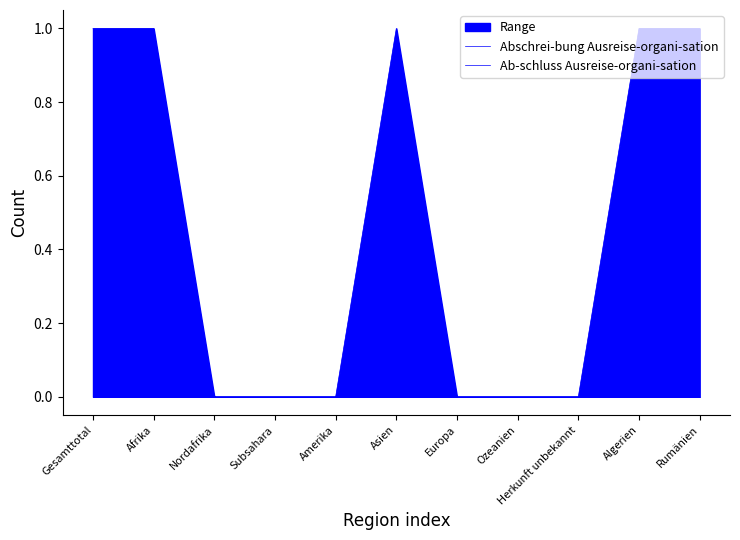

The value of Ab-schluss Ausreise-organi-sation at Ozeanien is 0. True or false?

True